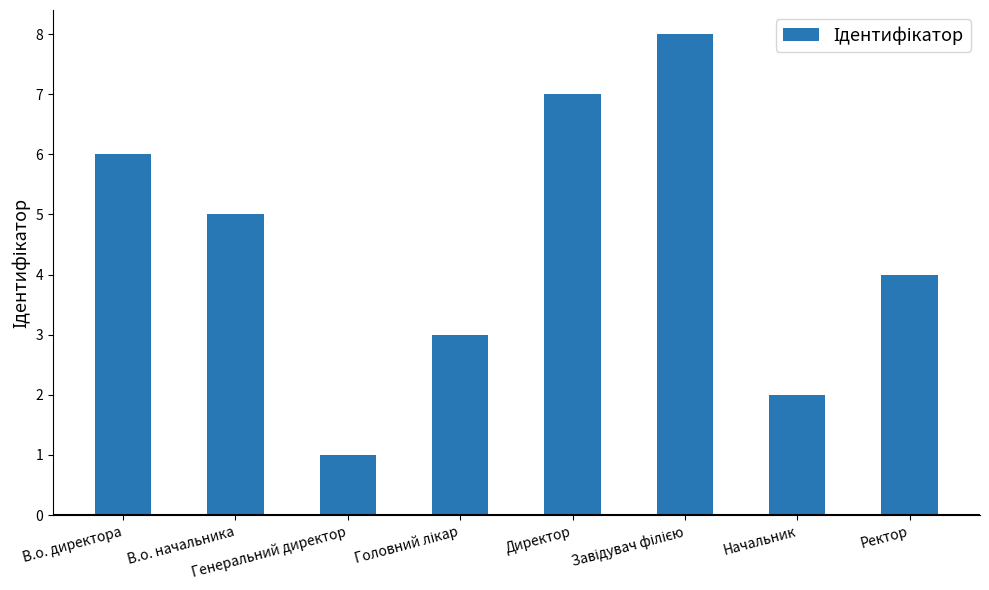

Are the bars grouped side by side (vs. stacked)?

No